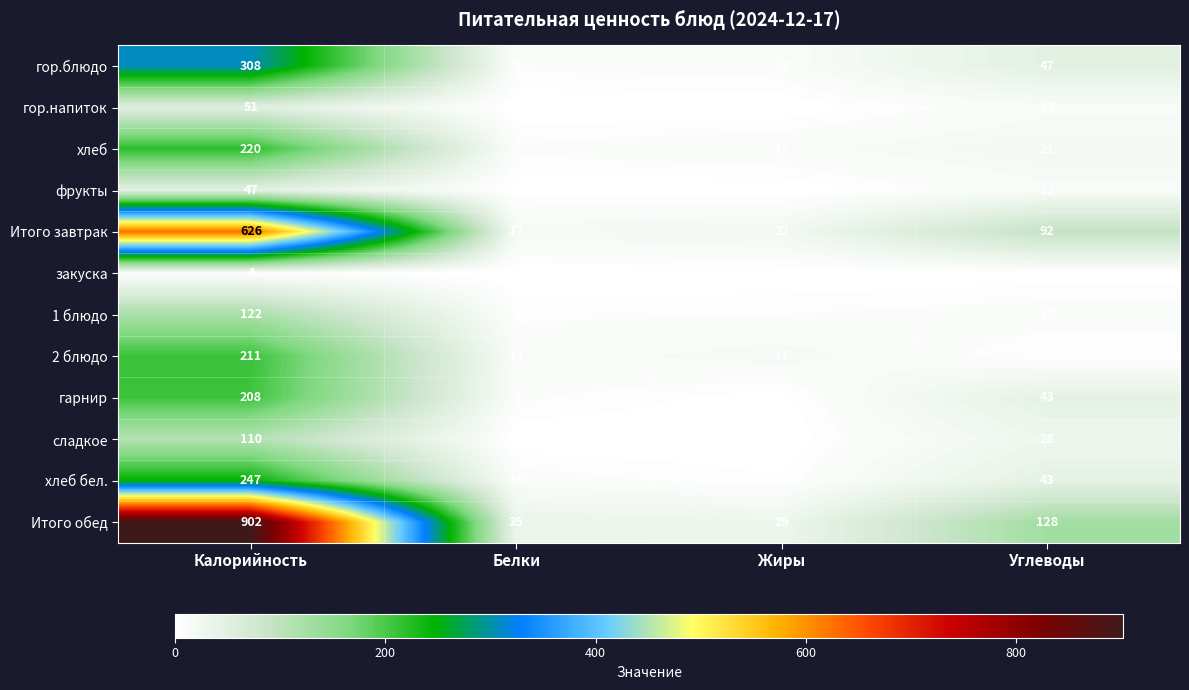

Which series has the largest range (max minus min)?

Итого обед